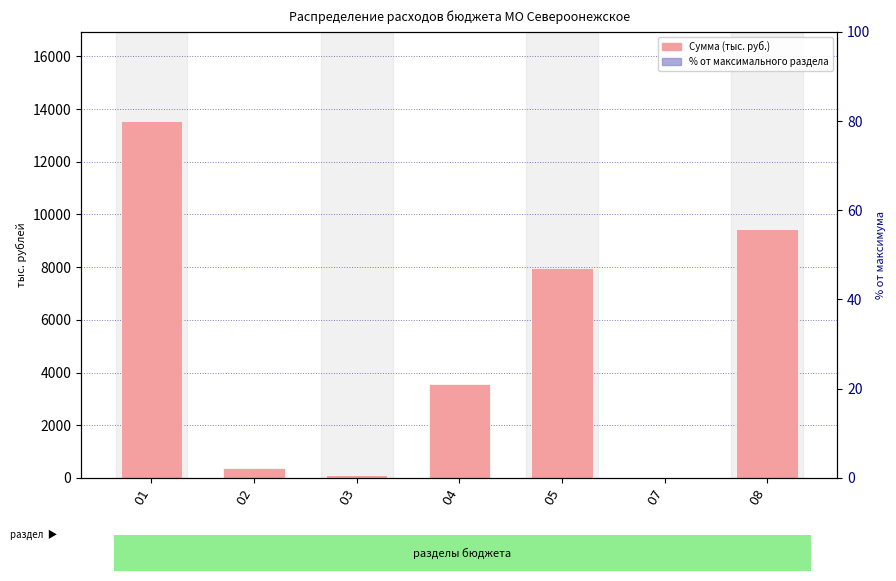

How many series are shown in this chart?

2